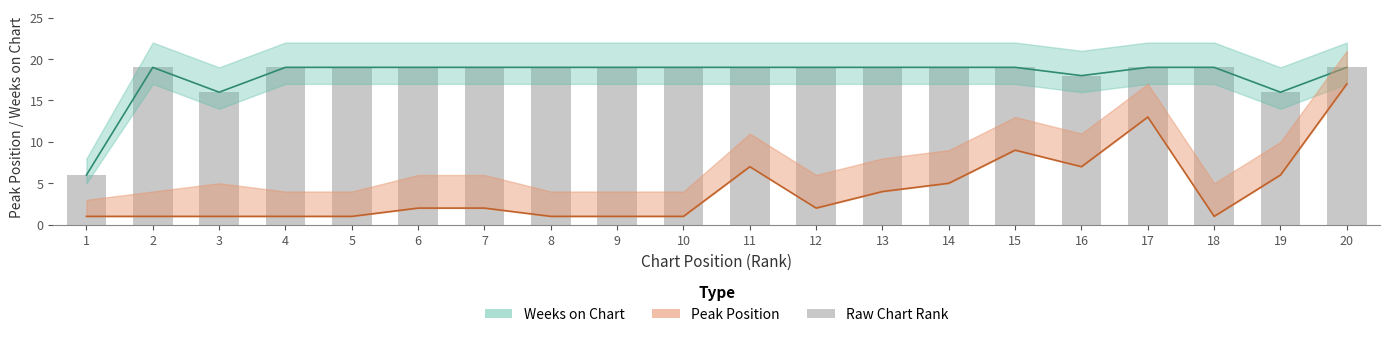

Reading right to left, list all the values displayed in this chart.

Weeks on Chart: 19	16	19	19	18	19	19	19	19	19	19	19	19	19	19	19	19	16	19	6
Peak Position: 17	6	1	13	7	9	5	4	2	7	1	1	1	2	2	1	1	1	1	1